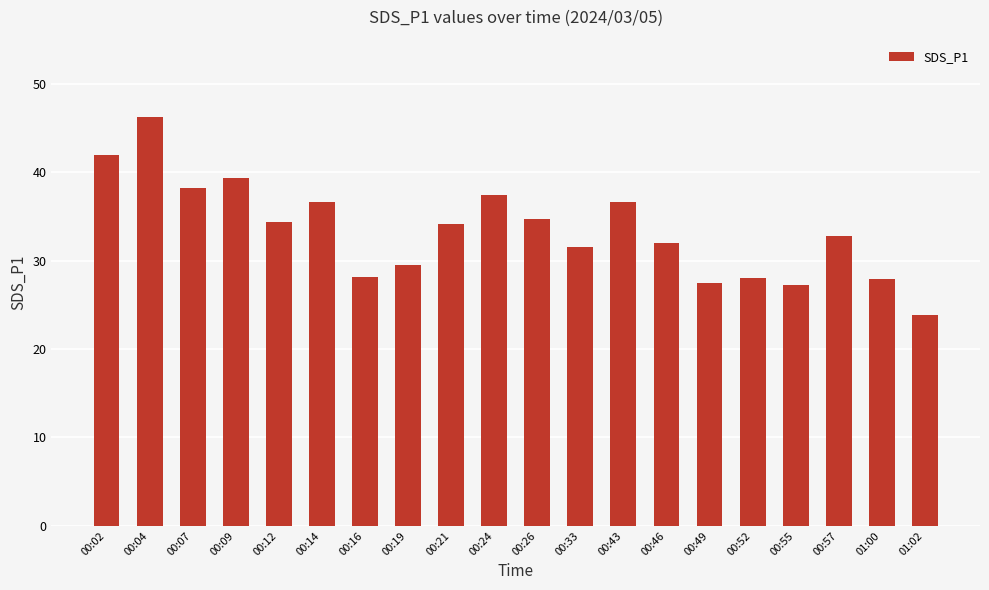

How many values exceed 34?

10